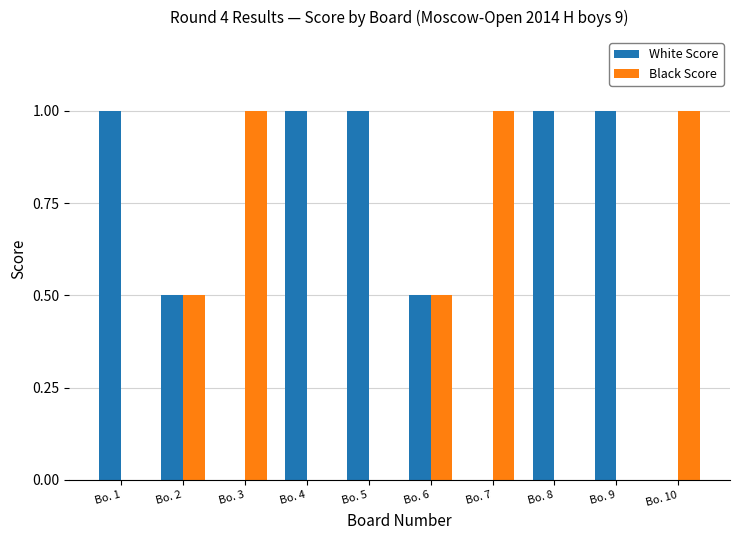

What is the average value of the White Score series?

0.6